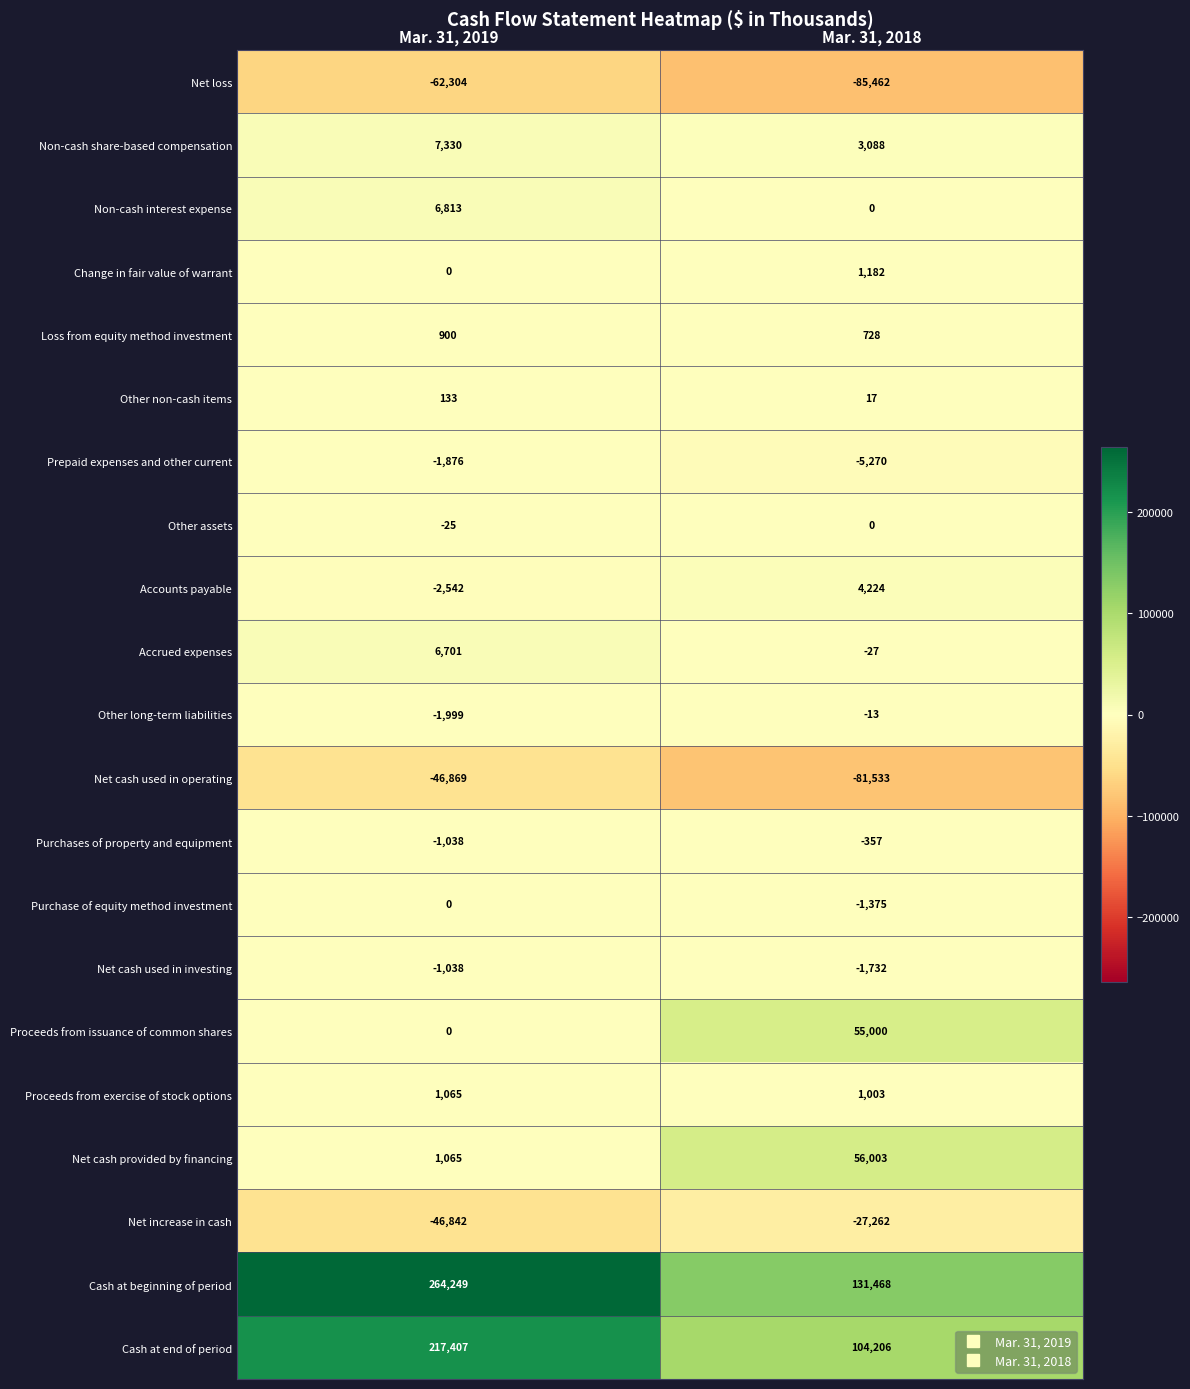

What is the smallest value displayed?

-85462